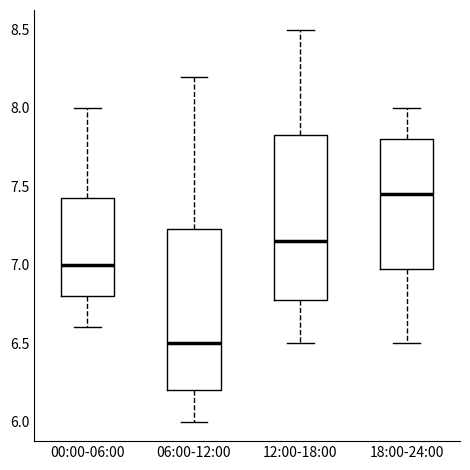

Which box has the lowest median line?

06:00-12:00